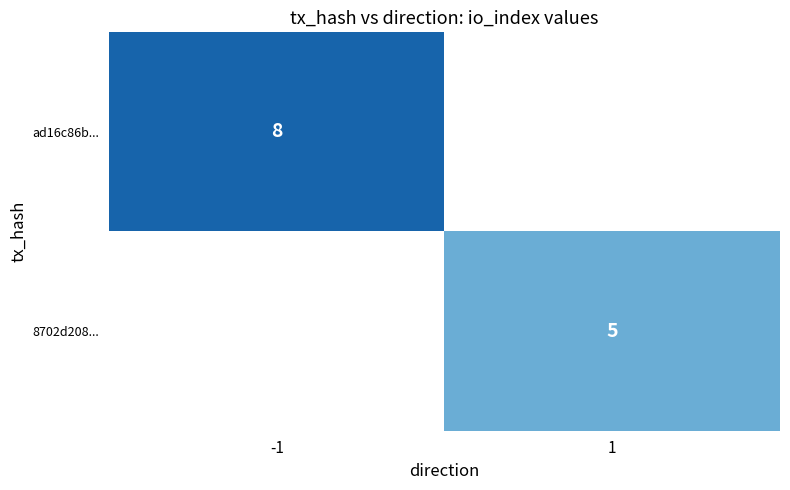

Is the value of 8702d208... at 1 greater than the value of ad16c86b... at -1?

No